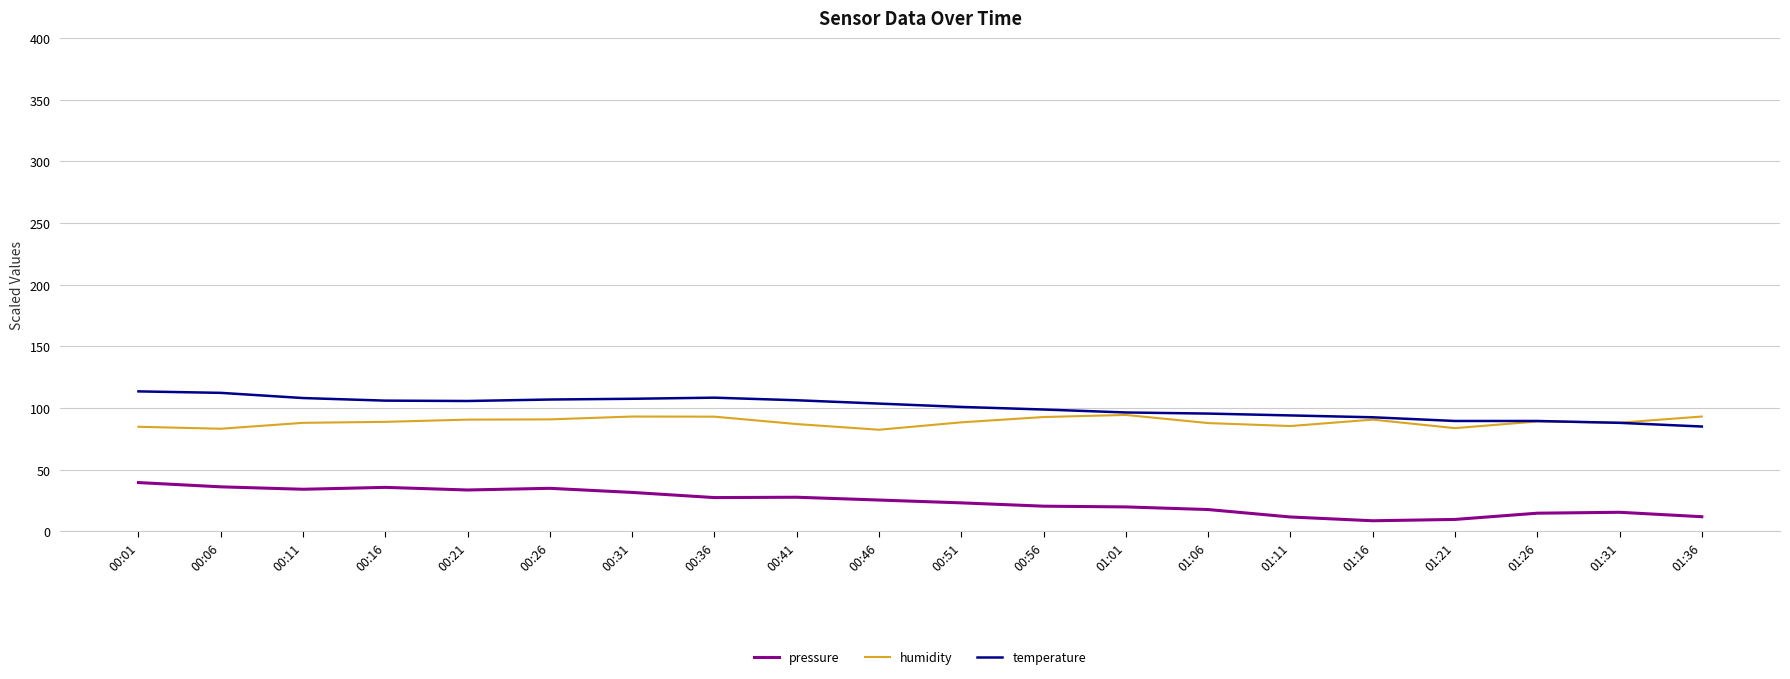

What are all the series names shown in the legend?

pressure, humidity, temperature